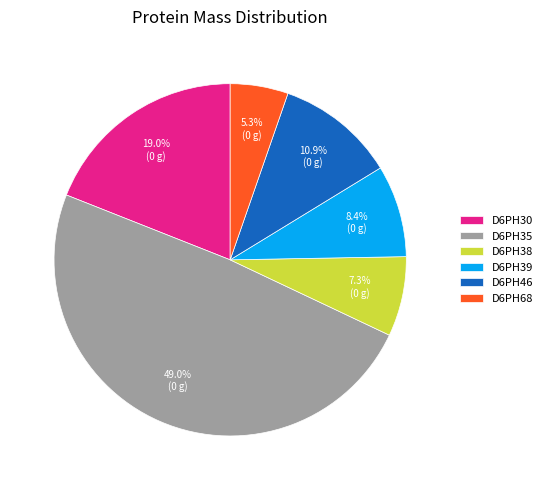

Between D6PH68 and D6PH30, which is larger?

D6PH30